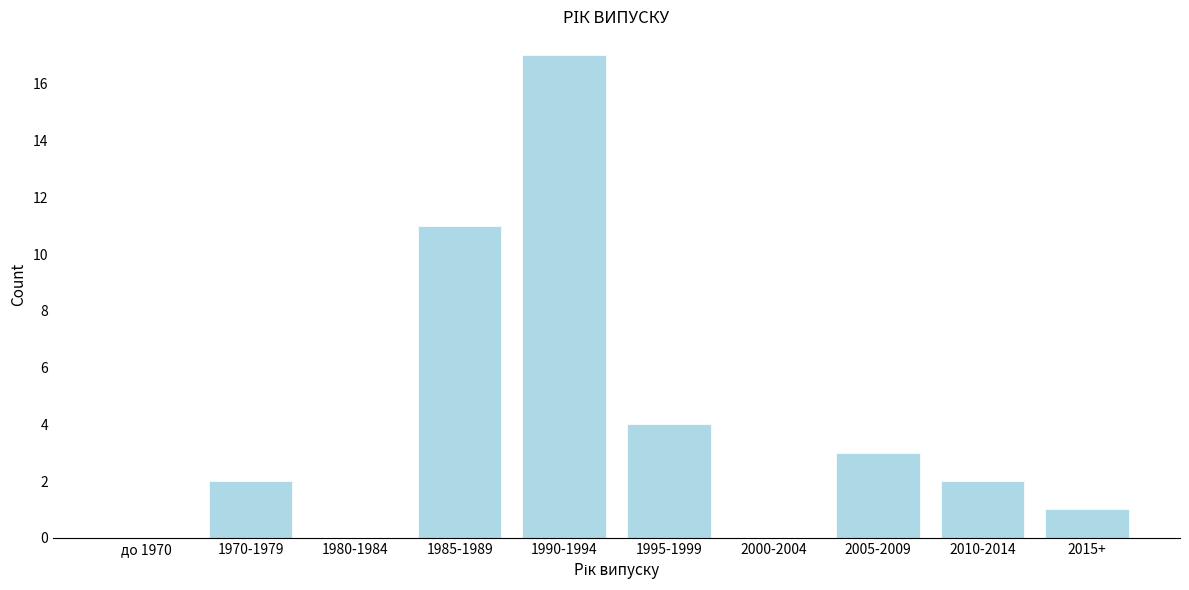

Reading left to right, transcribe all the data shown in this chart.

до 1970=0	1970-1979=2	1980-1984=0	1985-1989=11	1990-1994=17	1995-1999=4	2000-2004=0	2005-2009=3	2010-2014=2	2015+=1